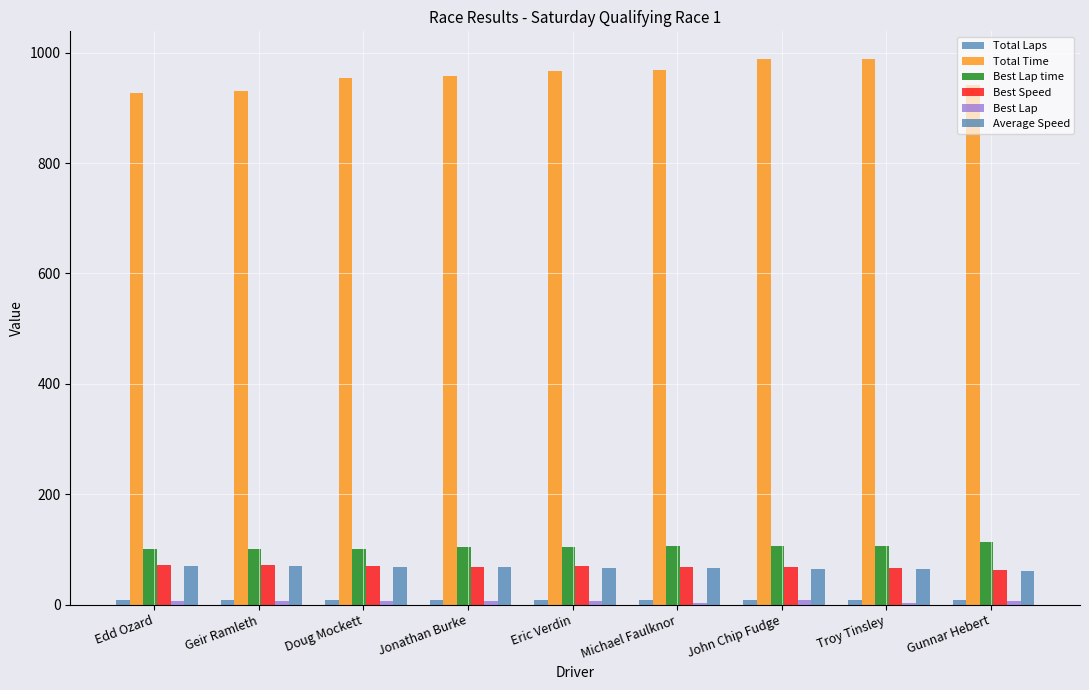

How many data points in Total Time are above 957?

5